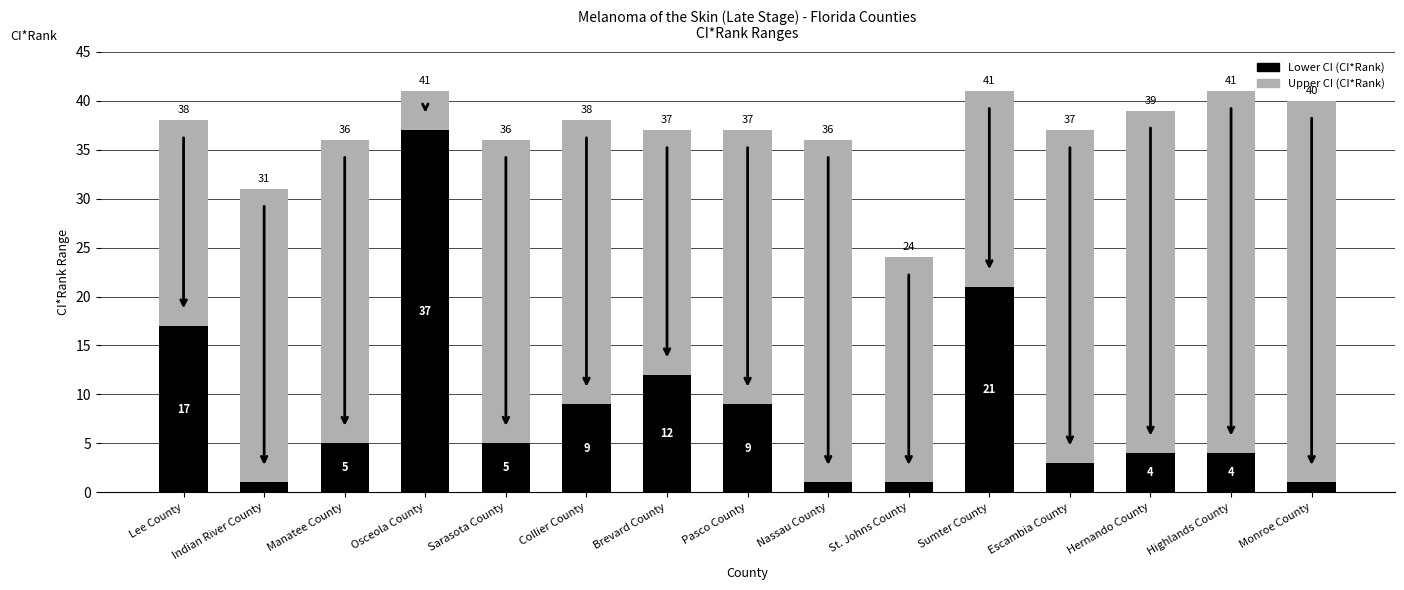

What is the total value across all series at Sumter County?

41